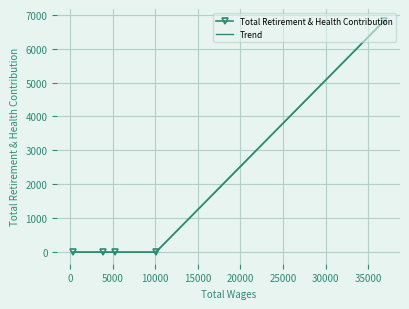

What is the difference between the maximum and minimum values in the Trend series?

6828